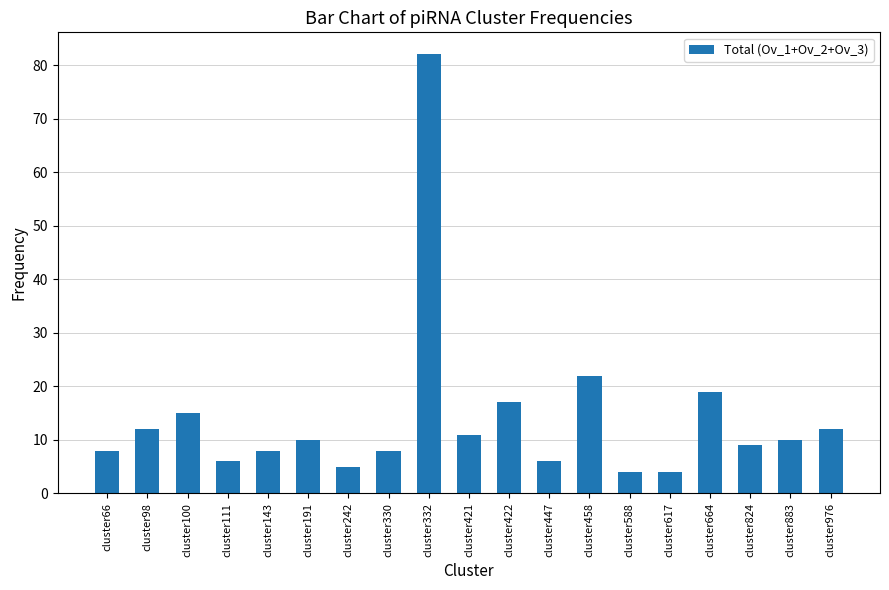

Which has a higher value, cluster100 or cluster458?

cluster458